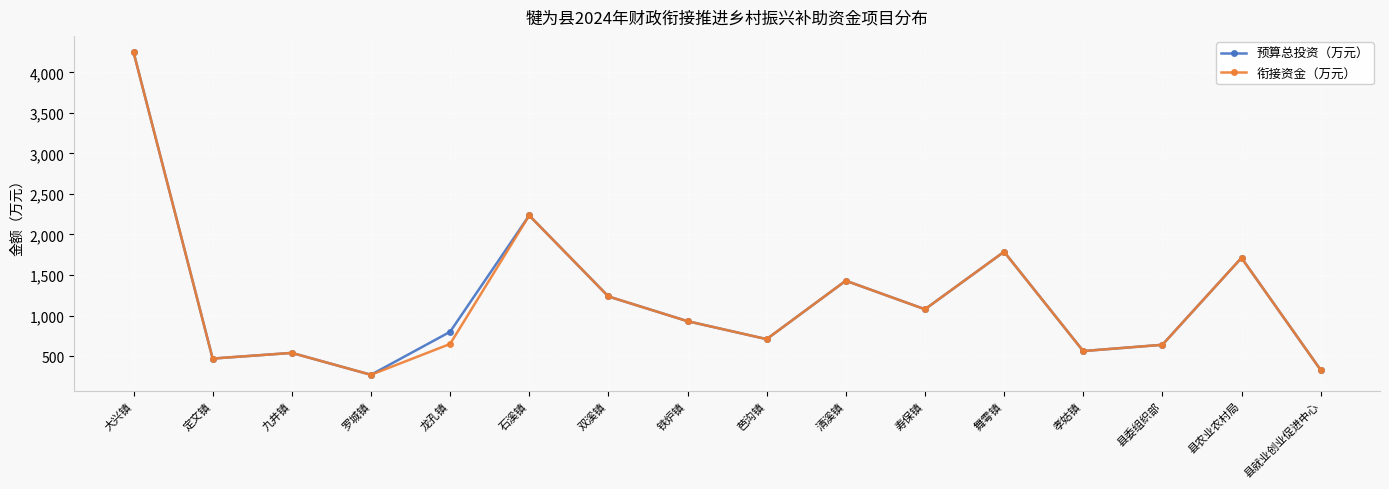

At which category does the chart reach its peak across all series?

大兴镇